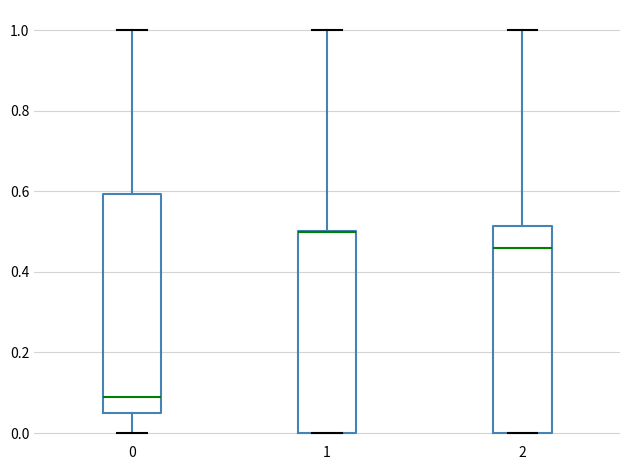

Reading left to right, read every box against the y-axis: the position of its median line, the range the box covers, and the ends of its whiskers. The values are not printed on the chart, so give them approximately, as read against the axis.

0: median 0.08, box 0.04 to 0.60, whiskers 0.00 to 1.00
1: median 0.50 (drawn on the box's upper edge), box 0.00 to 0.50, whiskers 0.00 to 1.00
2: median 0.46, box 0.00 to 0.52, whiskers 0.00 to 1.00